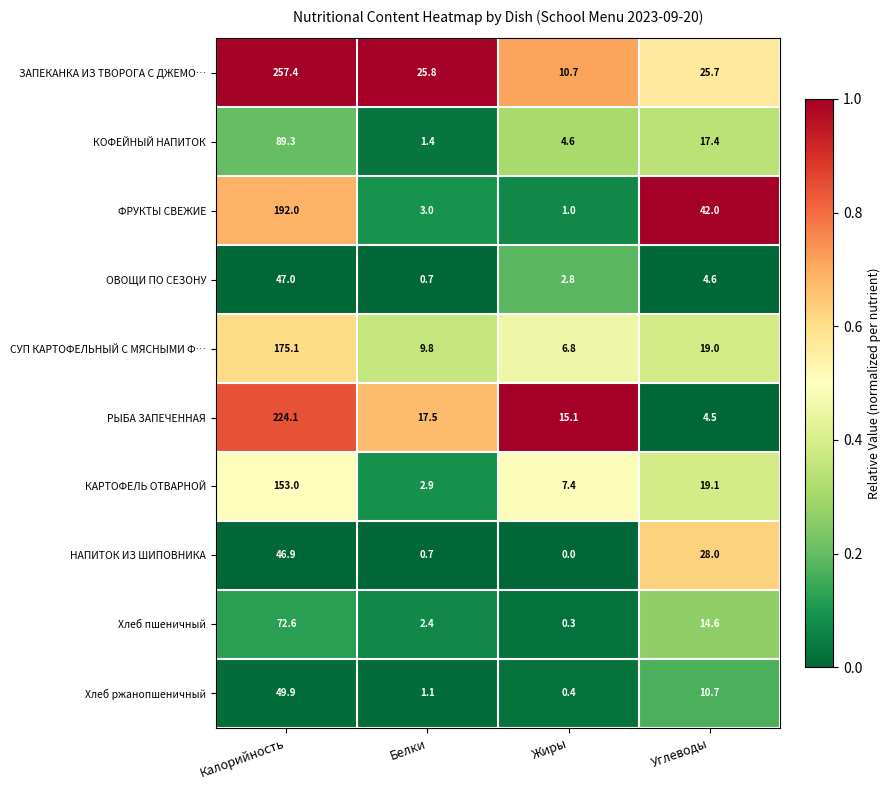

At Жиры, list the series in order from largest to smallest.

РЫБА ЗАПЕЧЕННАЯ, ЗАПЕКАНКА ИЗ ТВОРОГА С ДЖЕМО…, КАРТОФЕЛЬ ОТВАРНОЙ, СУП КАРТОФЕЛЬНЫЙ С МЯСНЫМИ Ф…, КОФЕЙНЫЙ НАПИТОК, ОВОЩИ ПО СЕЗОНУ, ФРУКТЫ СВЕЖИЕ, Хлеб ржанопшеничный, Хлеб пшеничный, НАПИТОК ИЗ ШИПОВНИКА